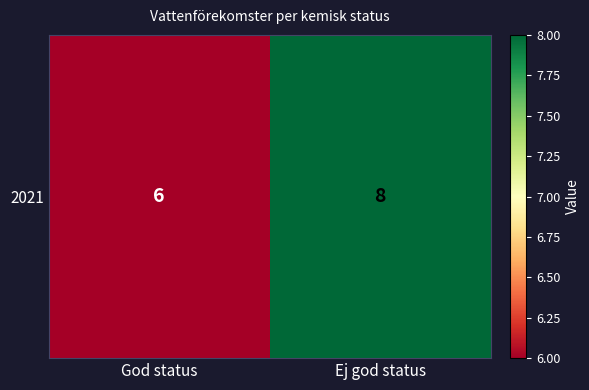

Reading left to right, transcribe all the data shown in this chart.

God status=6	Ej god status=8